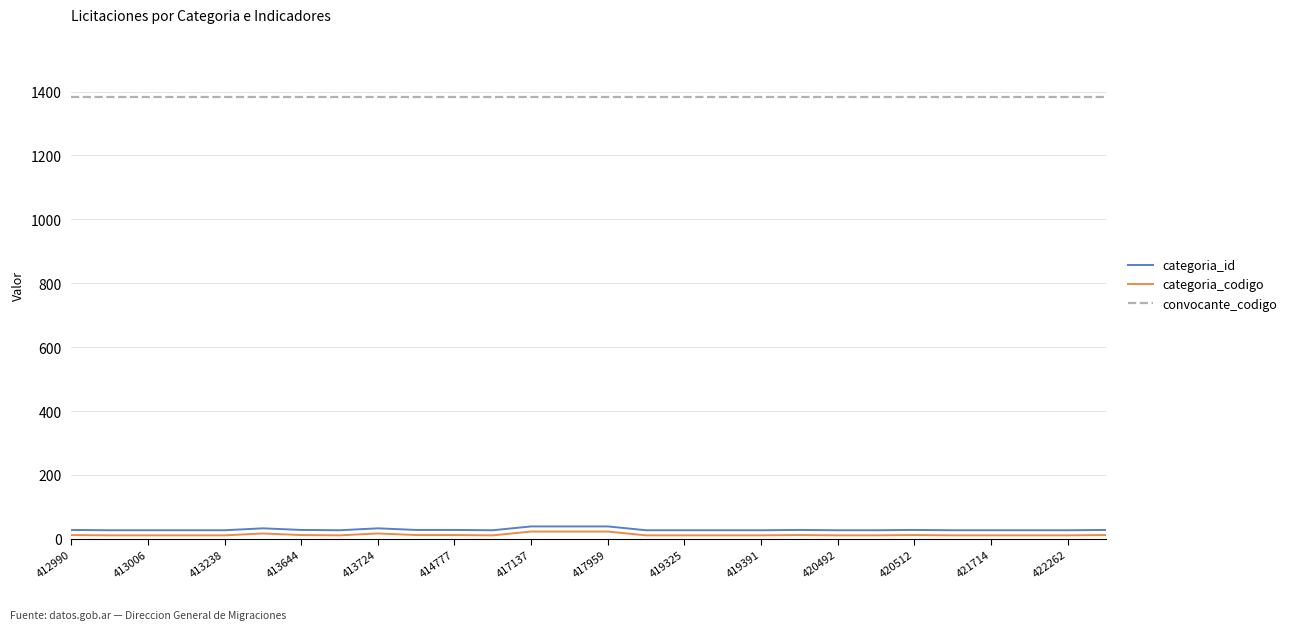

True or false: categoria_codigo and categoria_id cross at least once.

False